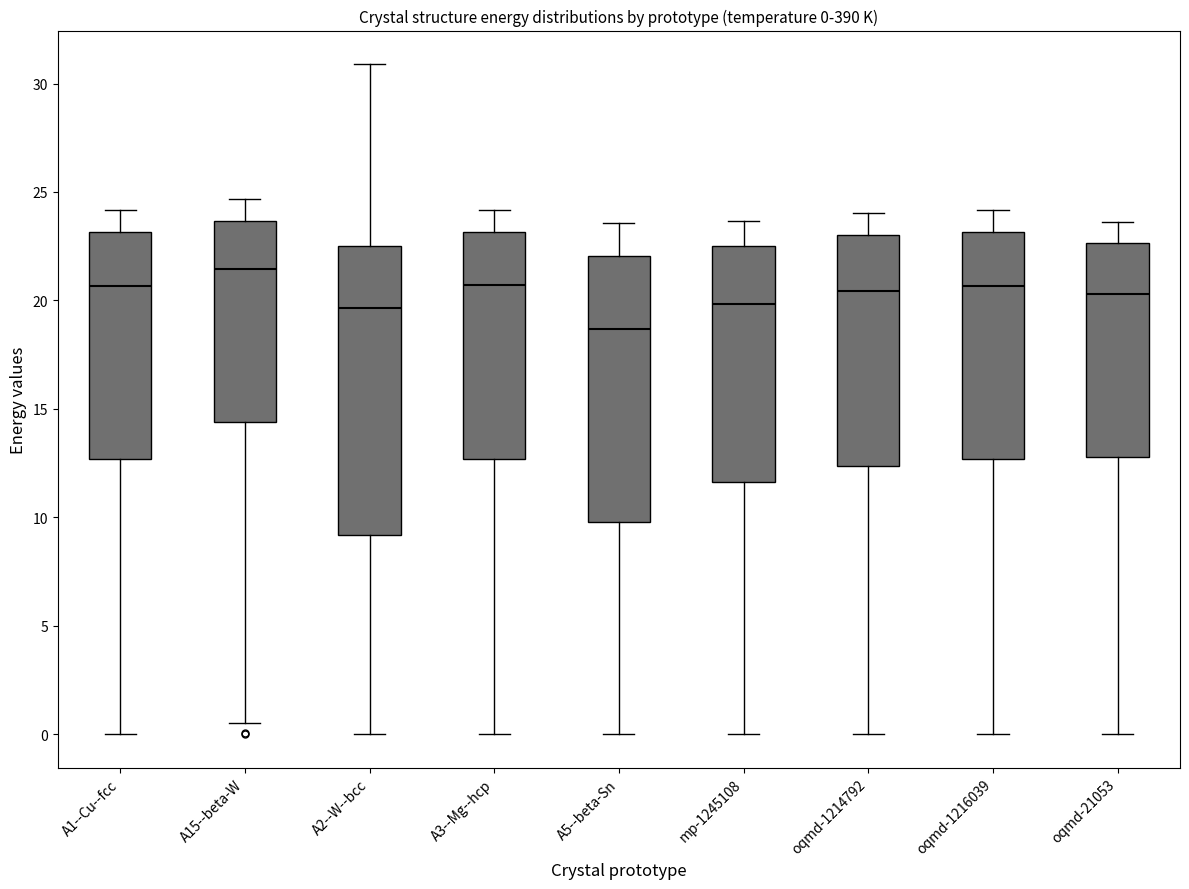

Comparing the boxes themselves (not the whiskers), which one is the tallest?

A2--W--bcc